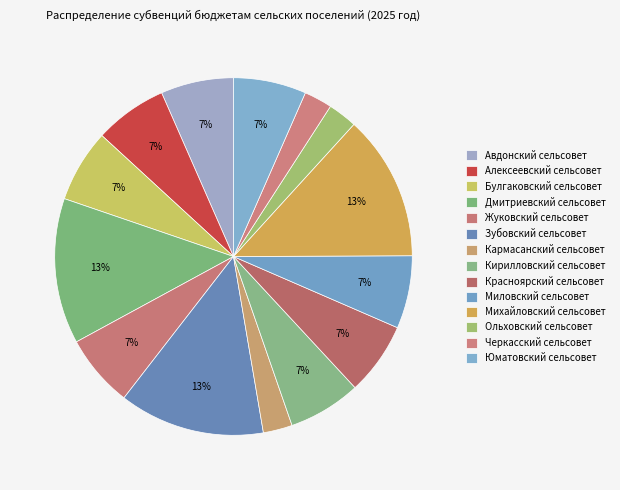

To the nearest percent, what portion does Миловский сельсовет represent?

7%